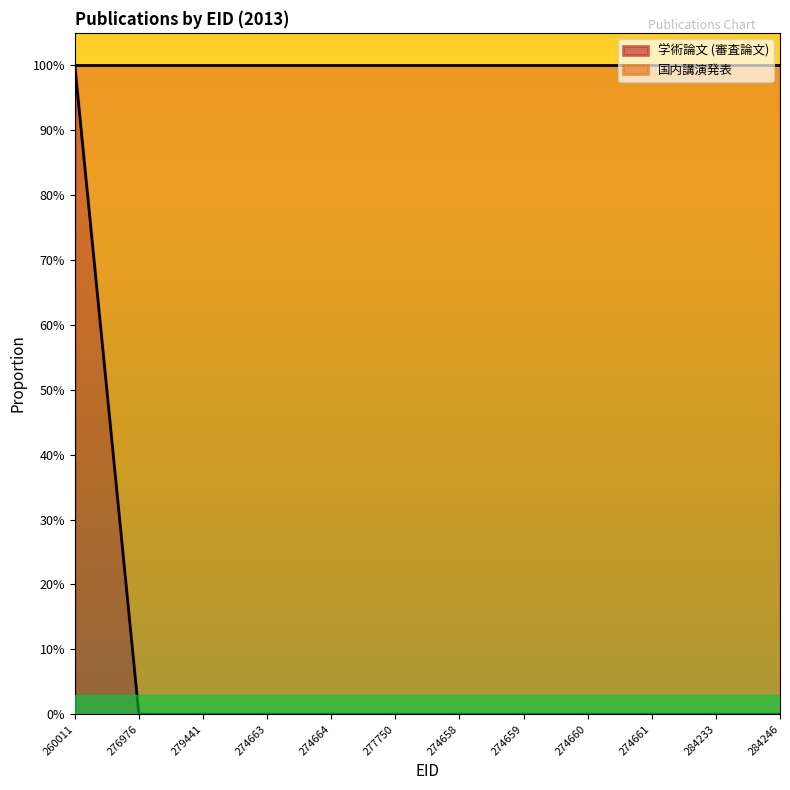

Reading left to right, transcribe all the data shown in this chart.

1	0	0	0	0	0	0	0	0	0	0	0